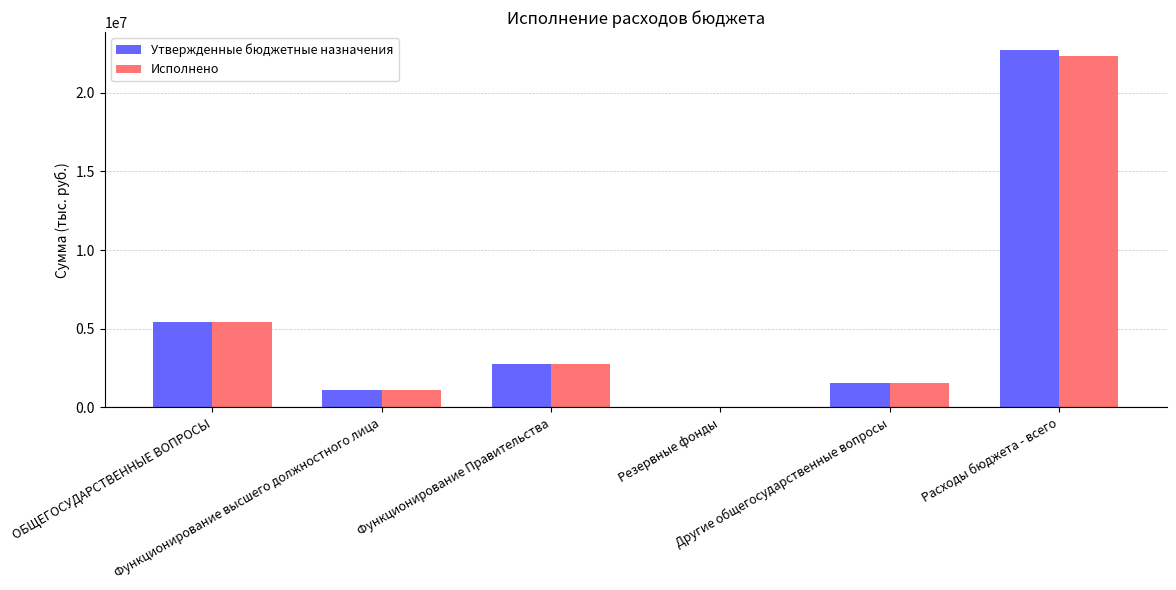

Are the bars grouped side by side (vs. stacked)?

Yes